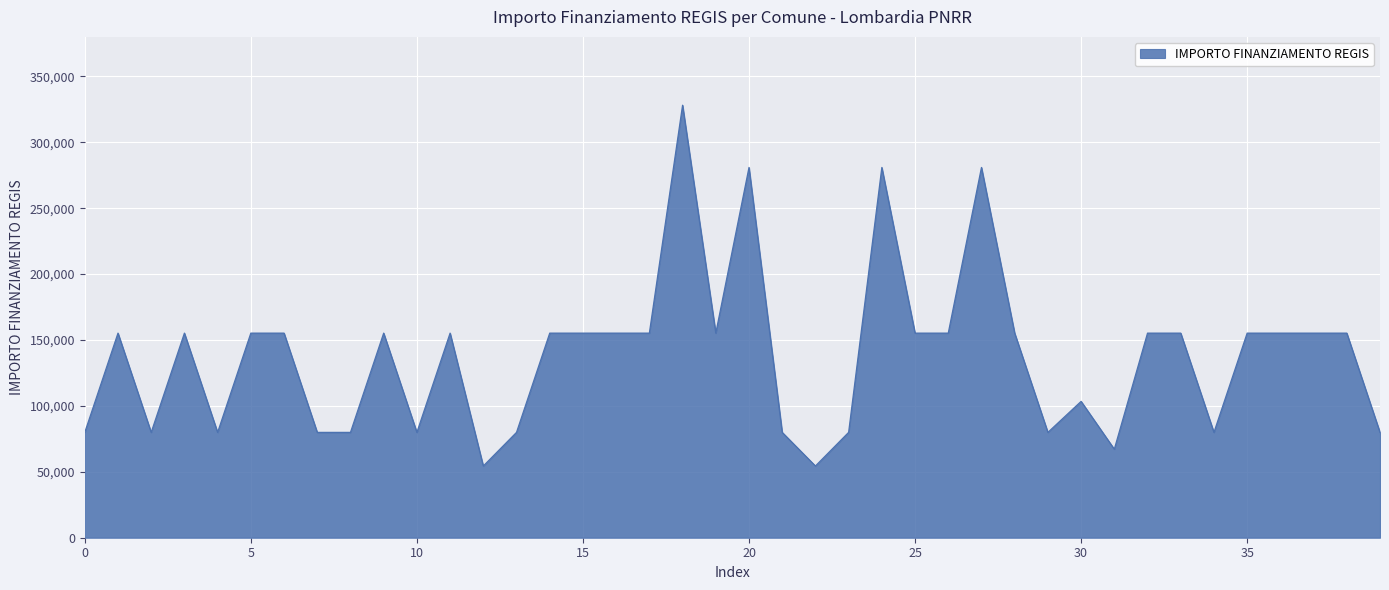

What is the sum of all values?

5514135